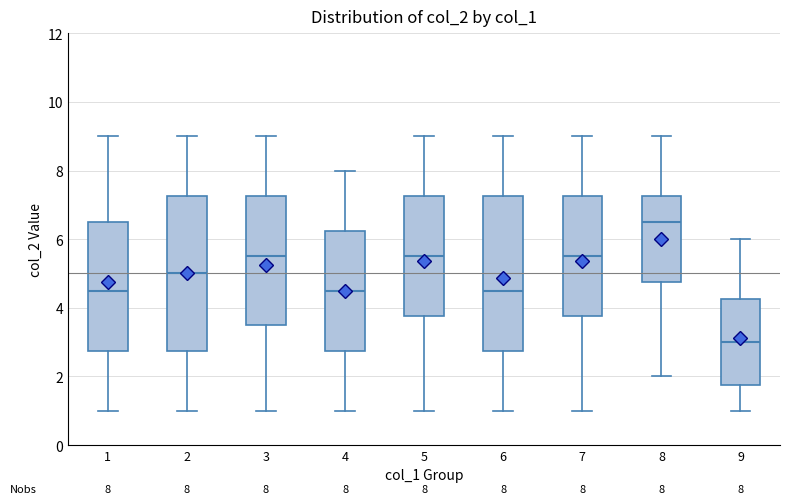

Which box has the highest median line?

8